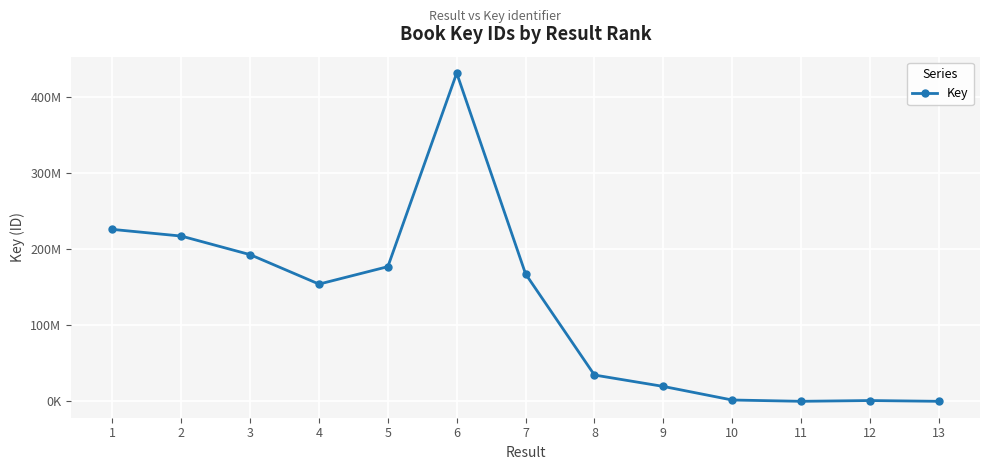

What is the maximum value shown in the chart?

431282746